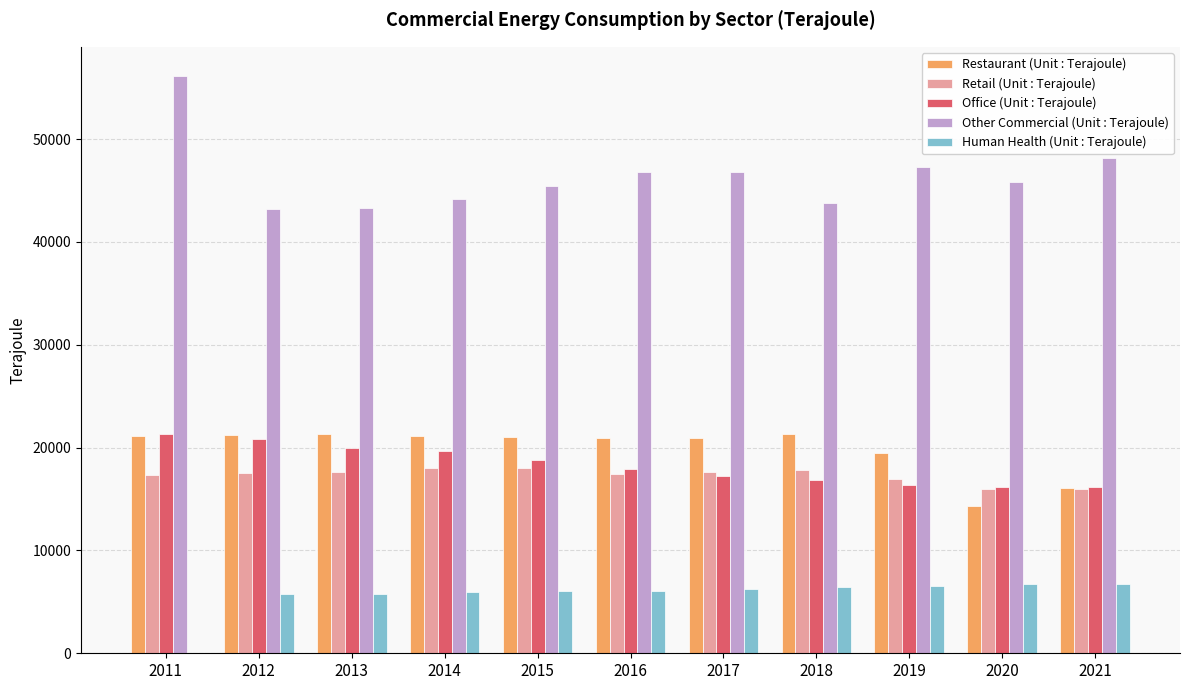

At which label is Office (Unit : Terajoule) closest to 18764?

2015